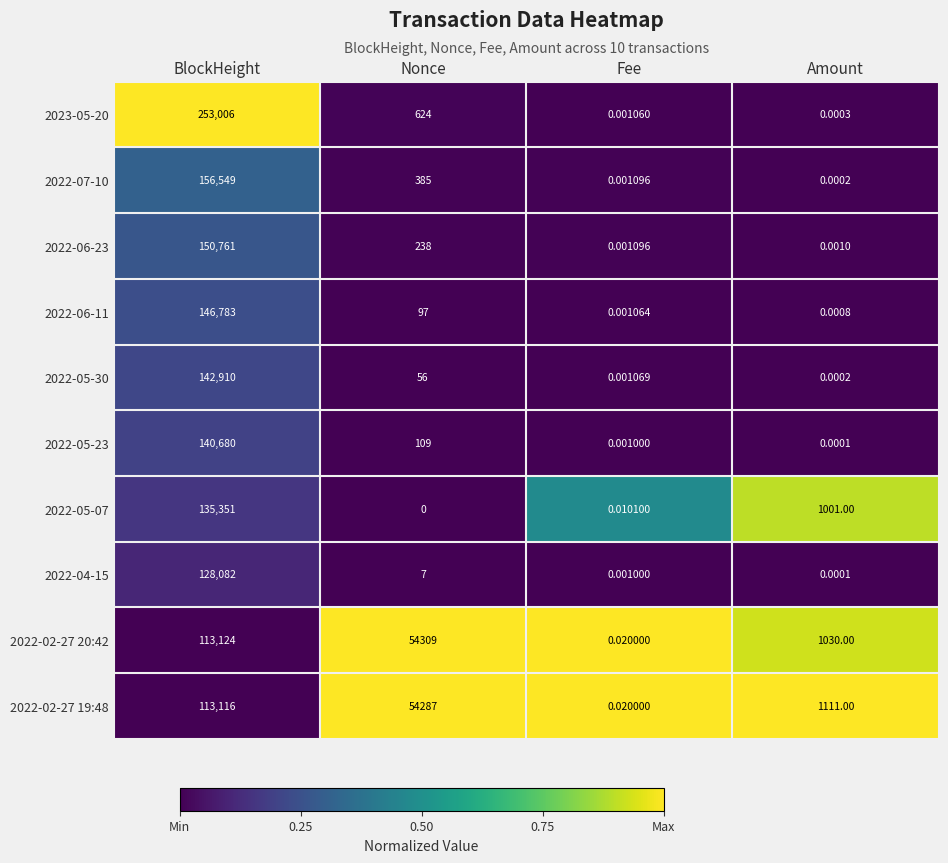

What is the total value across all series at Amount?

3142.0